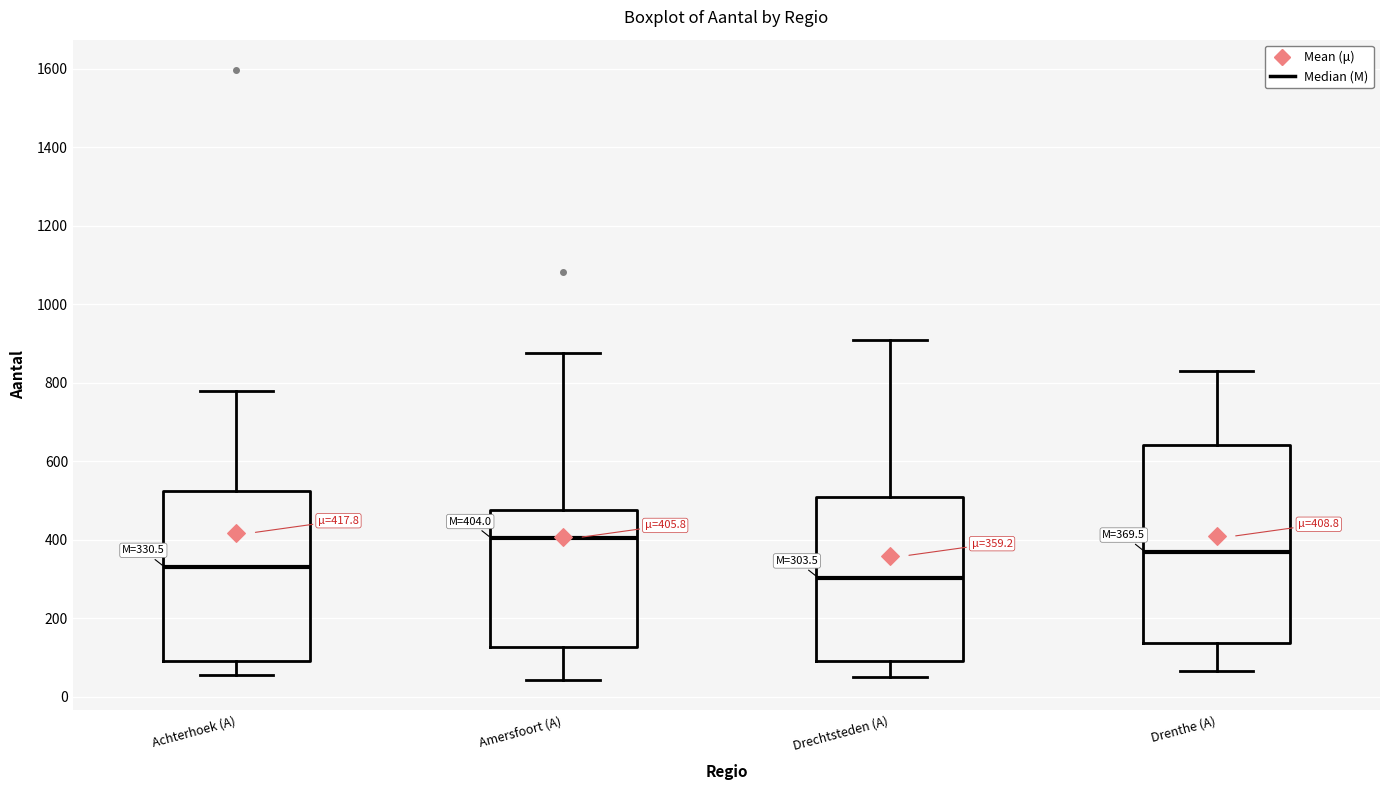

Which box's median line is the highest?

Amersfoort (A)